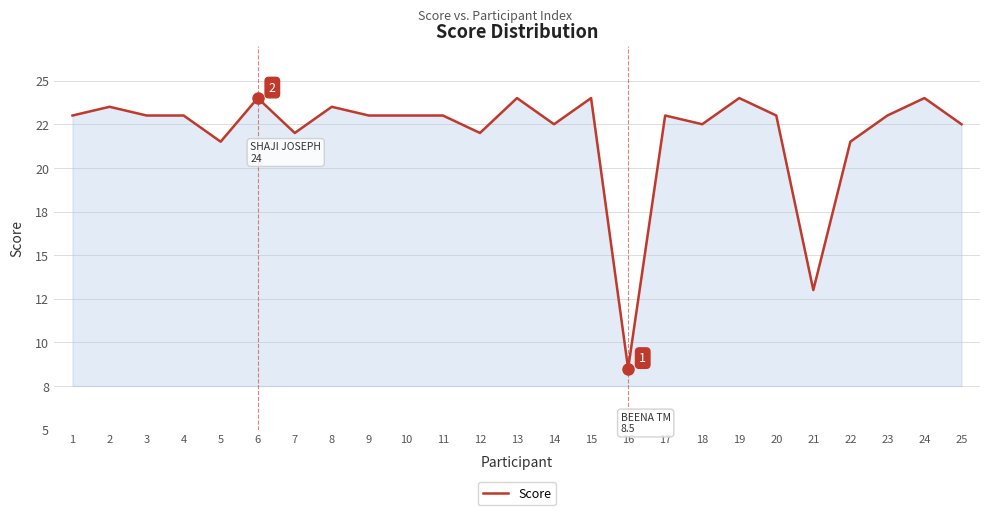

Reading left to right, list all the values displayed in this chart.

1=23.0	2=23.5	3=23.0	4=23.0	5=21.5	6=24.0	7=22.0	8=23.5	9=23.0	10=23.0	11=23.0	12=22.0	13=24.0	14=22.5	15=24.0	16=8.5	17=23.0	18=22.5	19=24.0	20=23.0	21=13.0	22=21.5	23=23.0	24=24.0	25=22.5